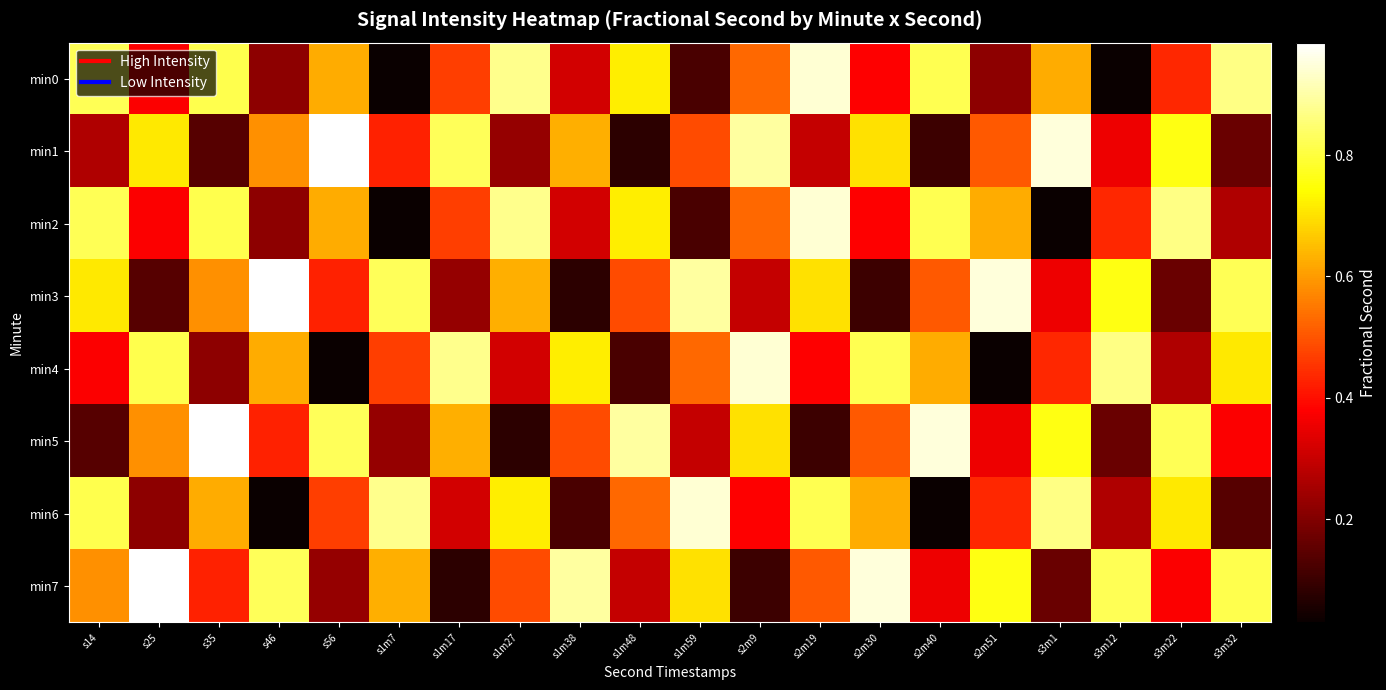

At s1m59, list the series in order from smallest to largest.

min0, min2, min5, min1, min4, min7, min3, min6